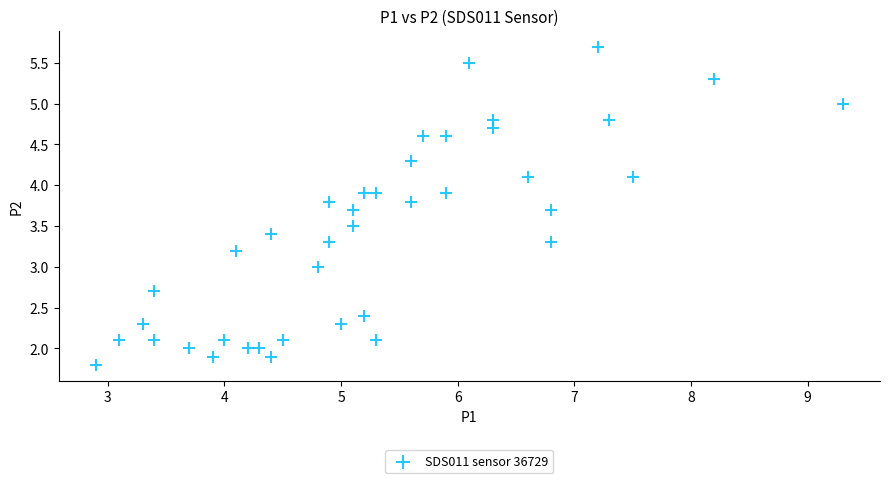

What is the range of Y values (max minus min)?

3.9